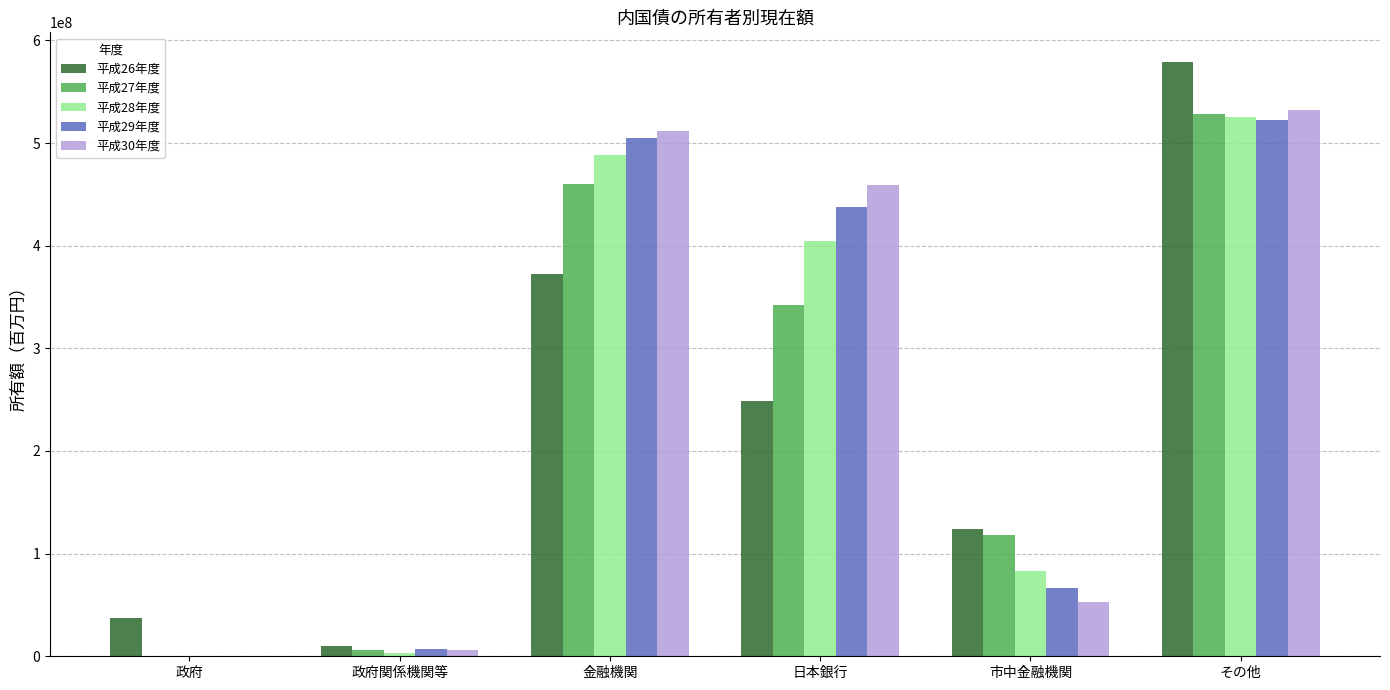

How many distinct data groups are displayed?

5